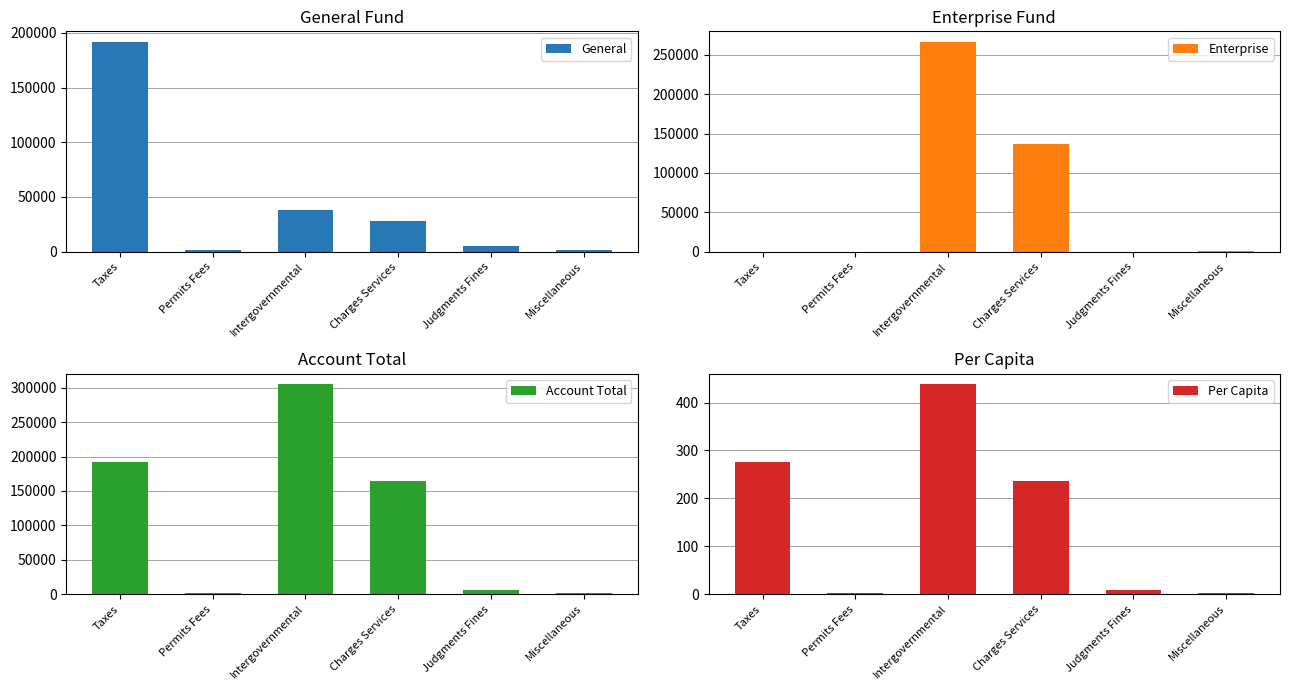

At which label does Enterprise reach its peak?

Intergovernmental